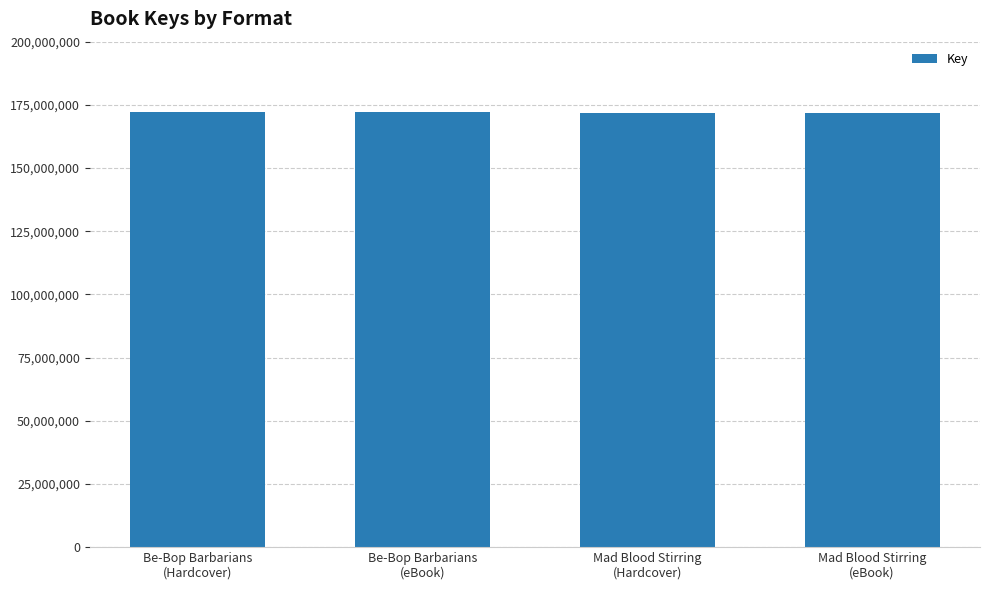

What is the change in value from Be-Bop Barbarians
(eBook) to Mad Blood Stirring
(eBook)?

-554942